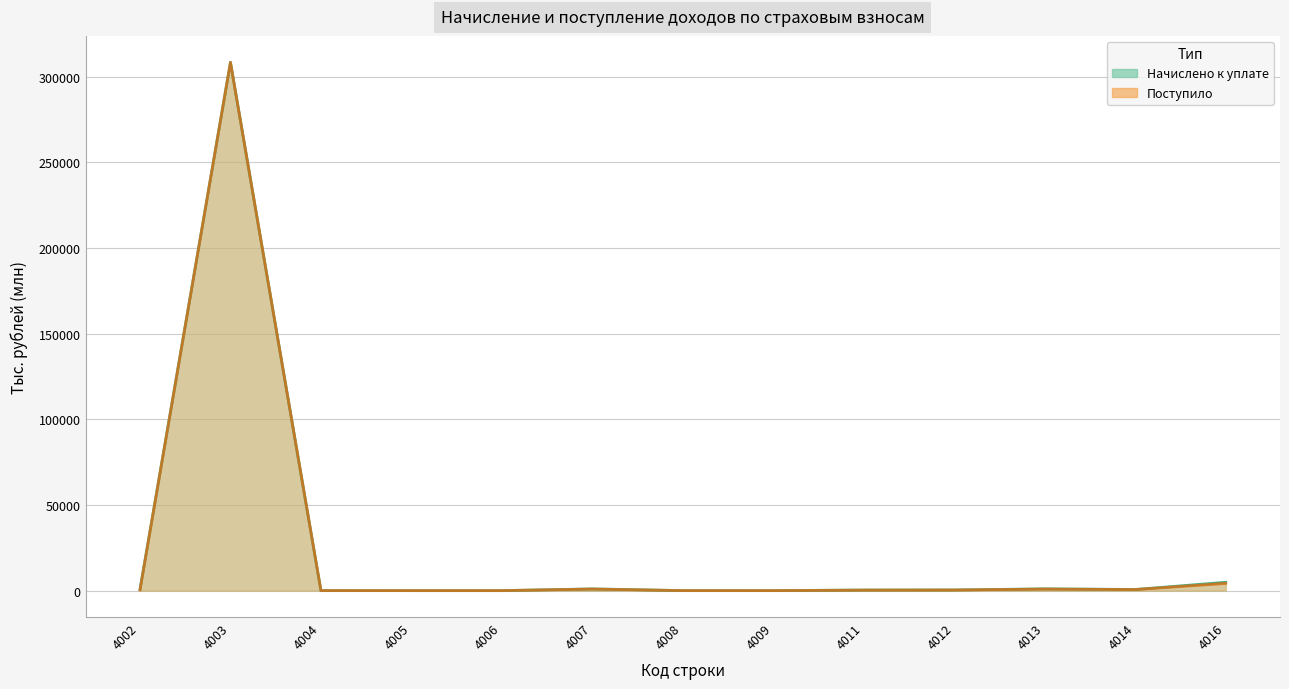

True or false: Начислено к уплате has a value of 2.4 at 4009.

True